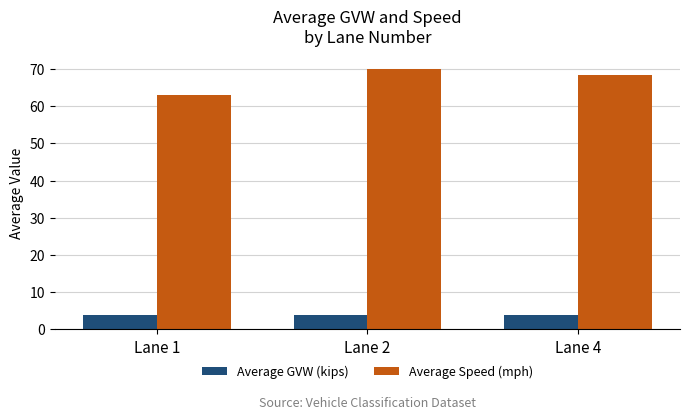

What is the sum of the Average GVW (kips) values at Lane 2 and Lane 4?

7.7